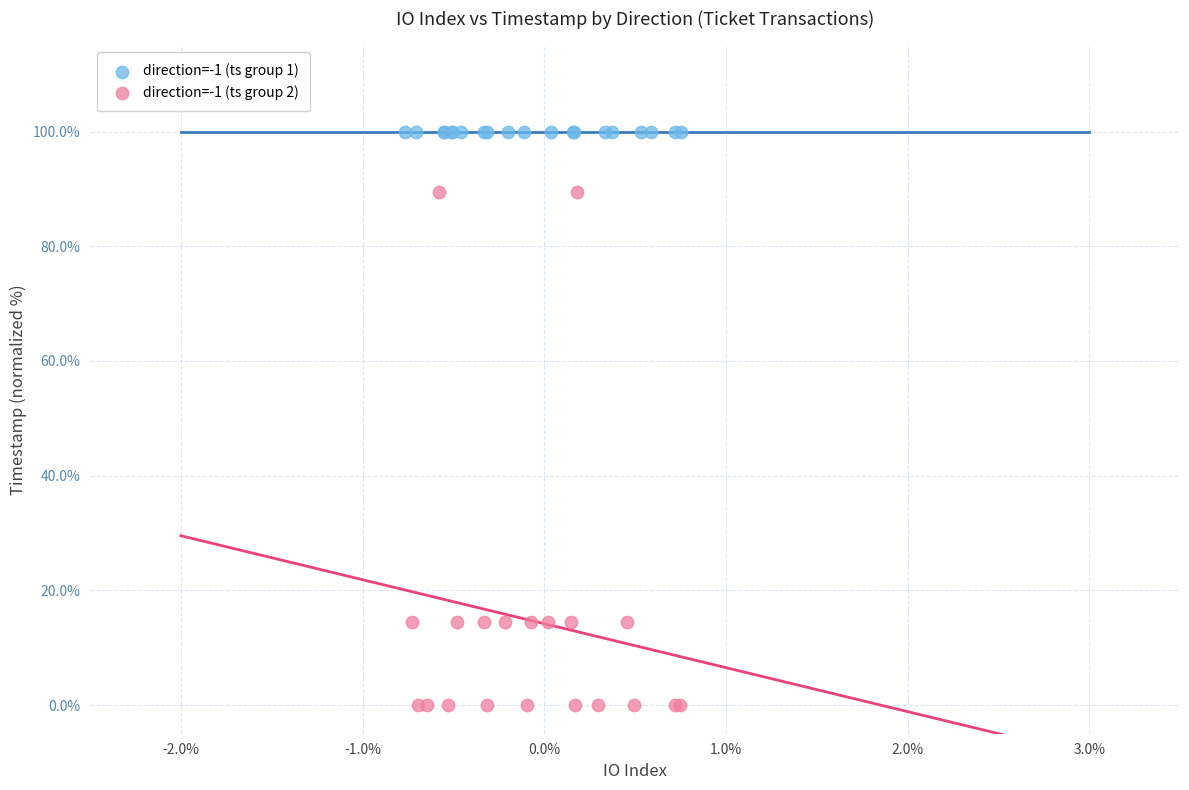

Which series reaches the maximum Y coordinate?

direction=-1 (ts group 1)